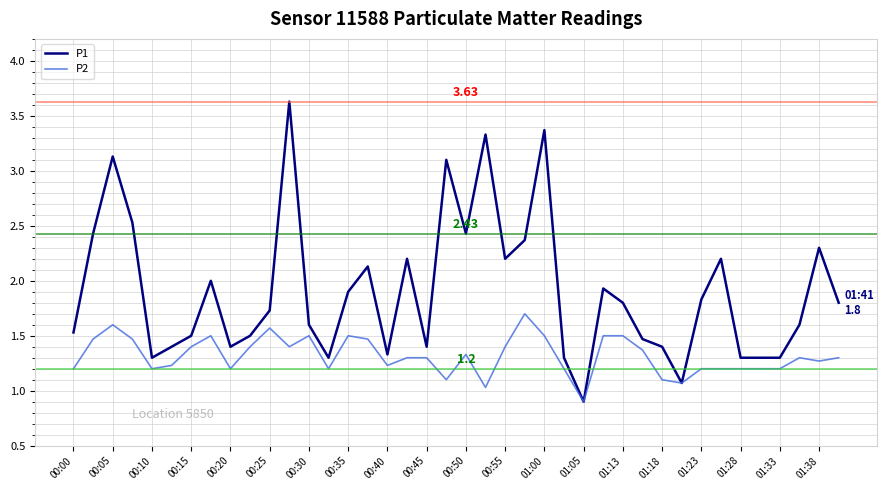

What is the difference between the maximum and second lowest values in the P2 series?

0.7